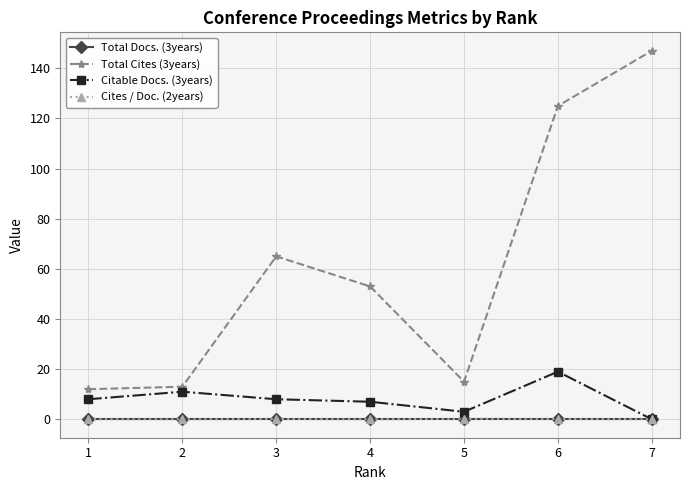

Which series has the largest total across all categories?

Total Cites (3years)